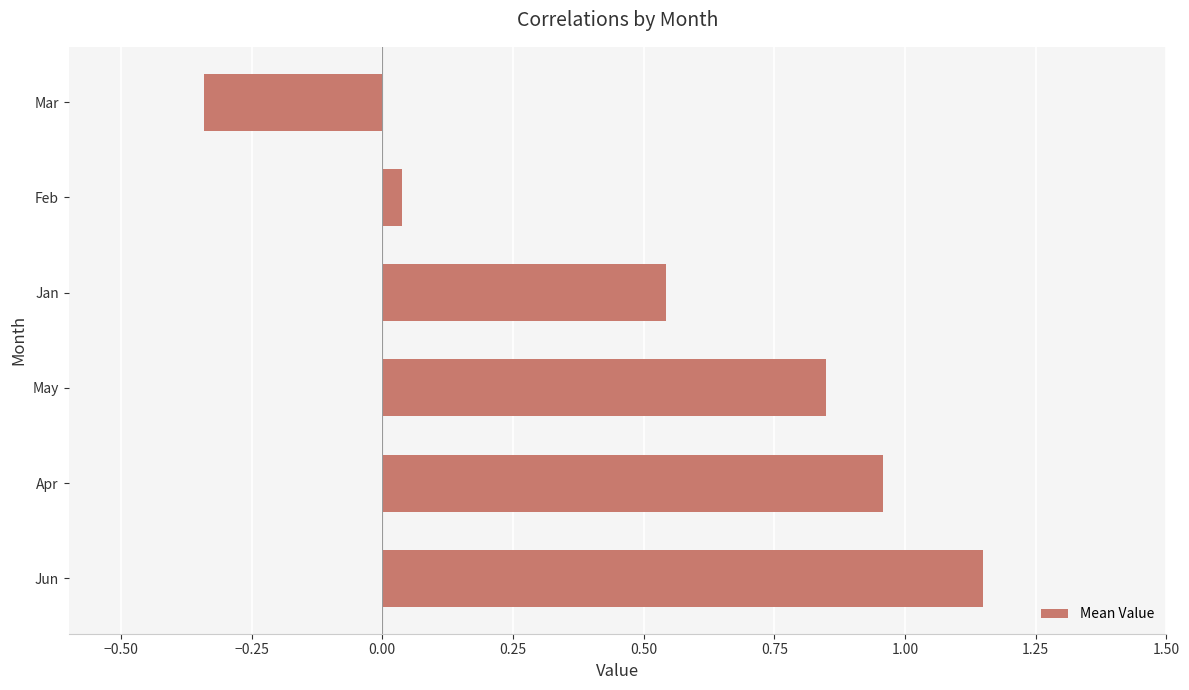

Where is the data nearest to the value 0?

Feb